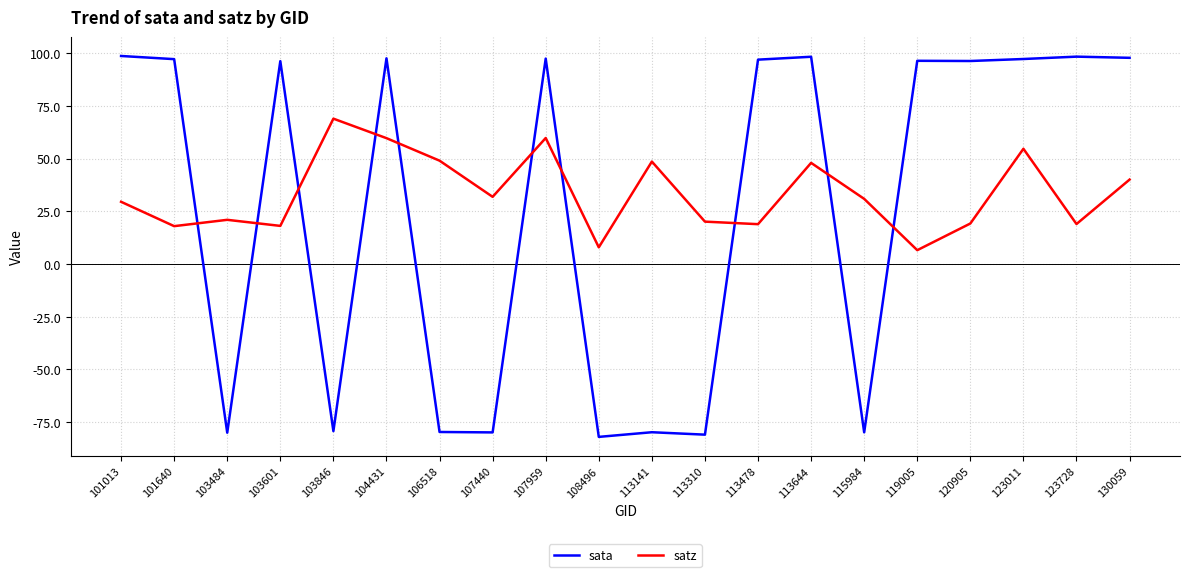

Count the number of categories in the chart.

20